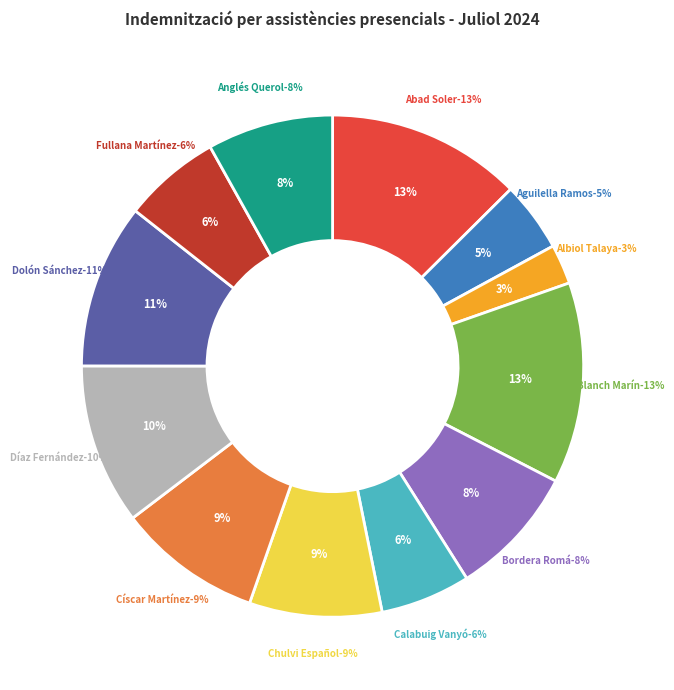

To the nearest percent, what is the average slice percentage?

8%